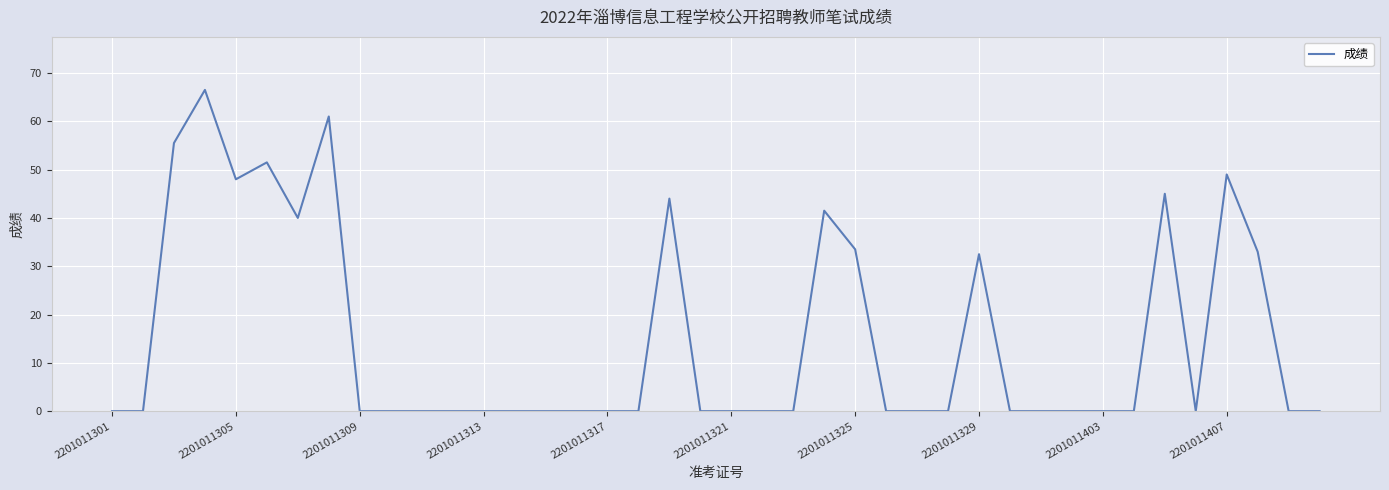

What is the difference between the maximum and minimum values?

66.5